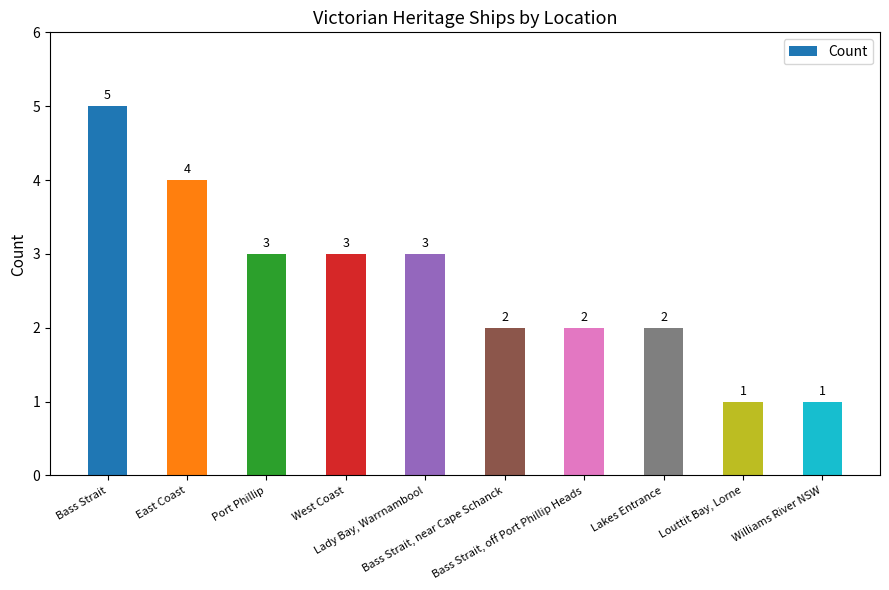

What is the change in value from Lady Bay, Warrnambool to Louttit Bay, Lorne?

-2